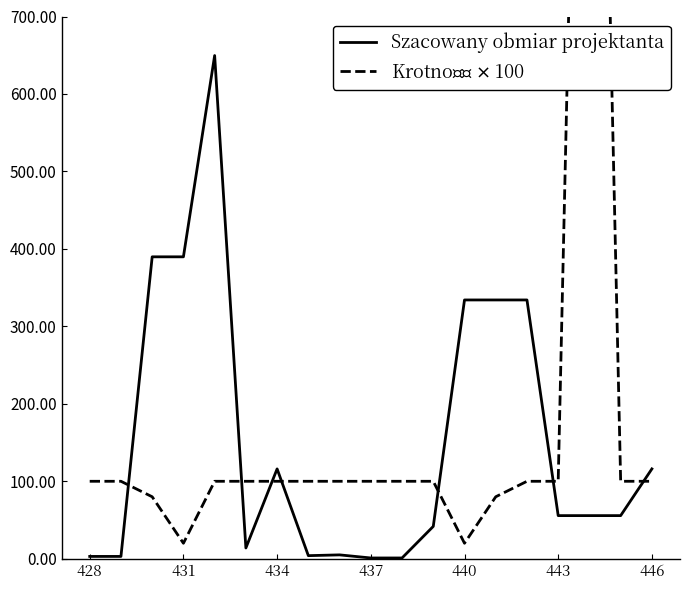

How many data points in Krotność $\times$ 100 are less than 100?

4